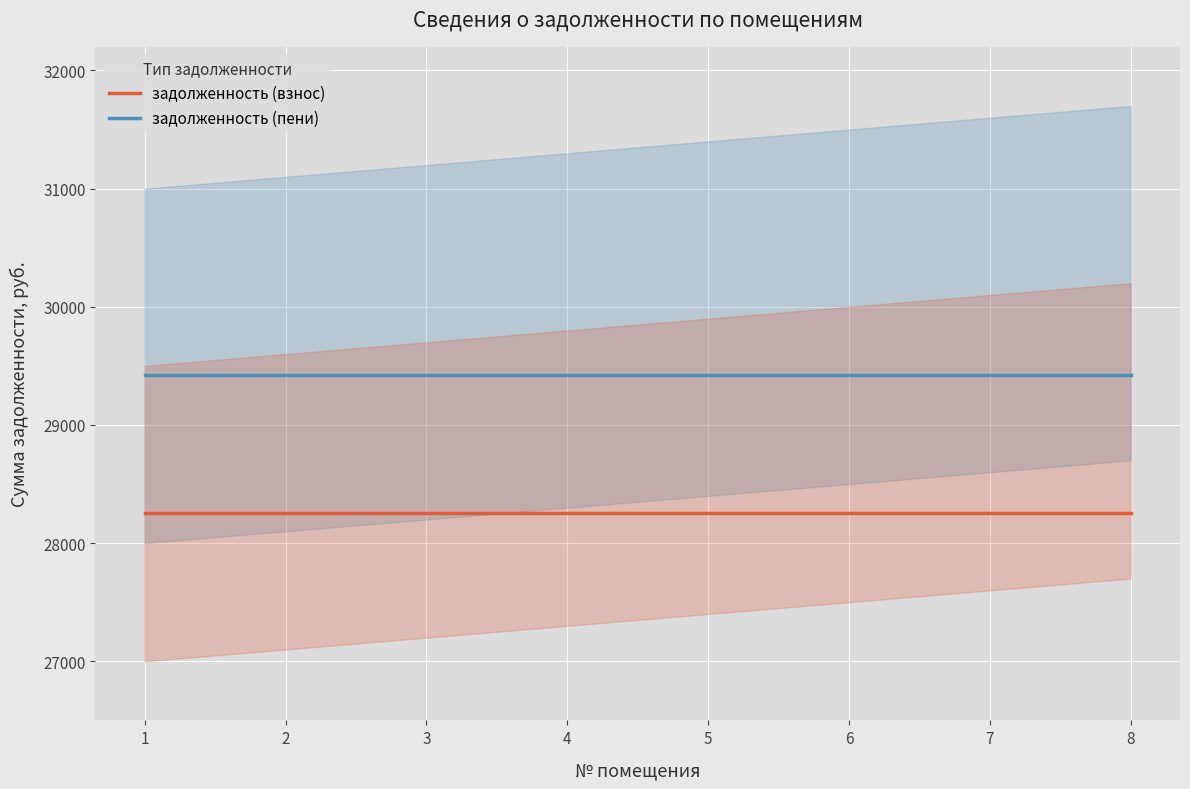

Which has a higher value, 2 or 6?

2